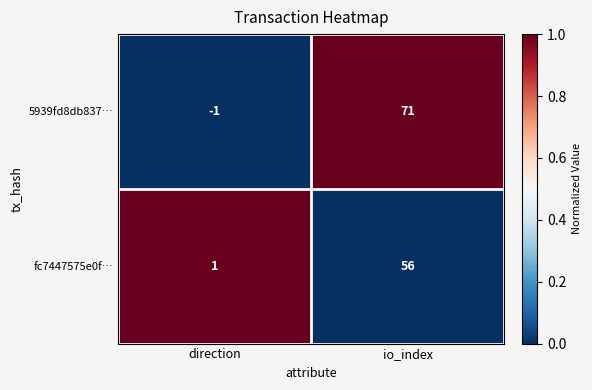

Reading left to right, what are all the values shown in this chart?

5939fd8db837…: -1	71
fc7447575e0f…: 1	56